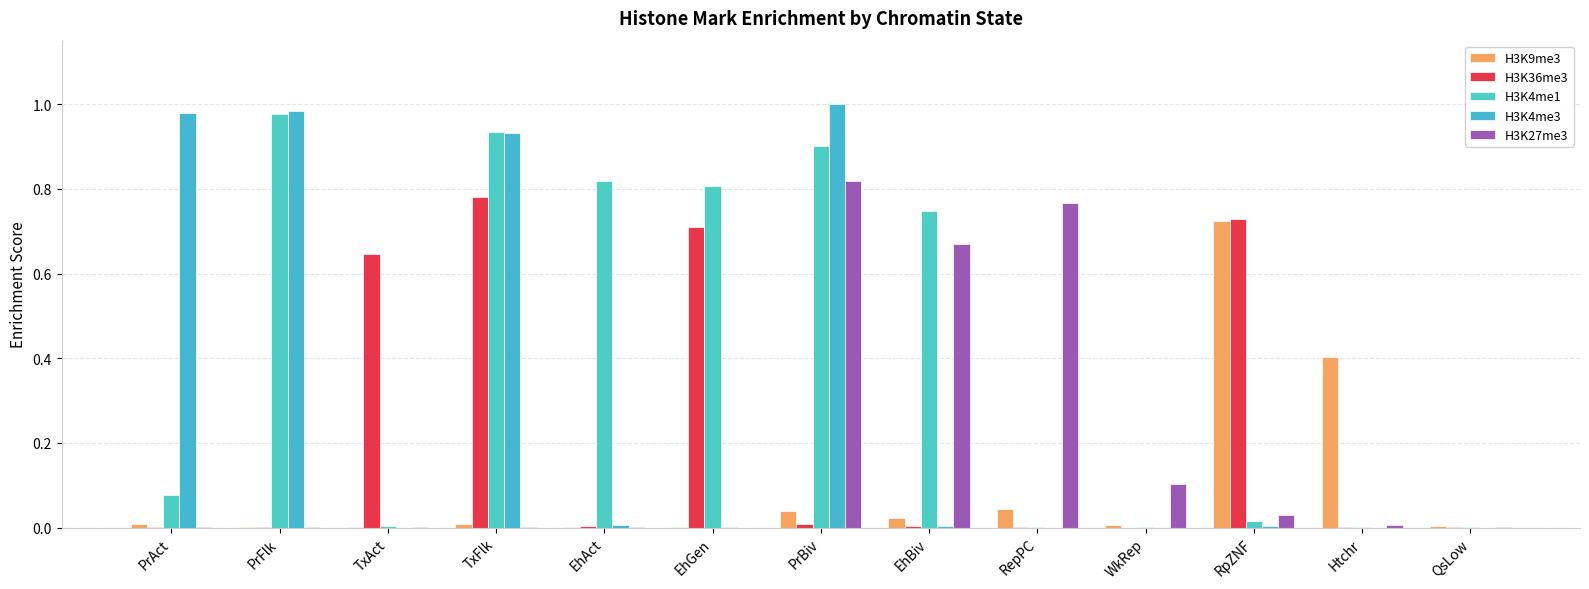

Which series has the widest spread of values?

H3K4me3